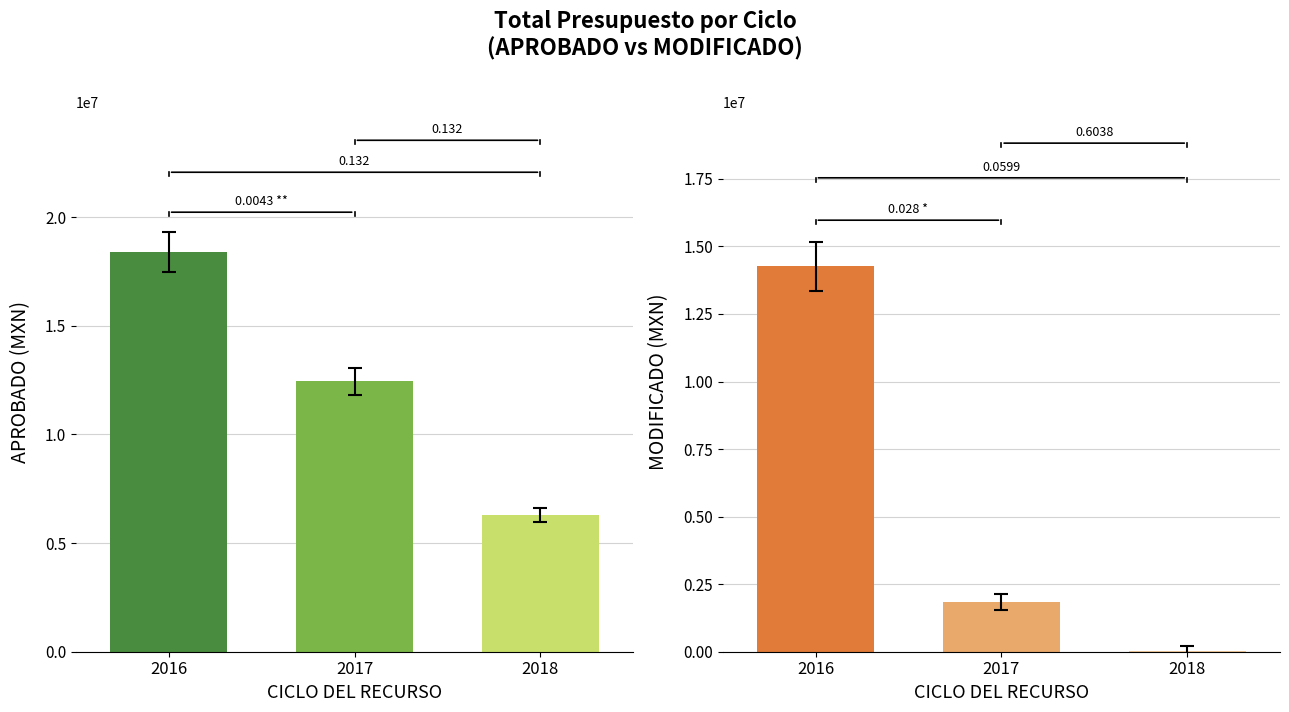

Which series has the largest total across all categories?

APROBADO